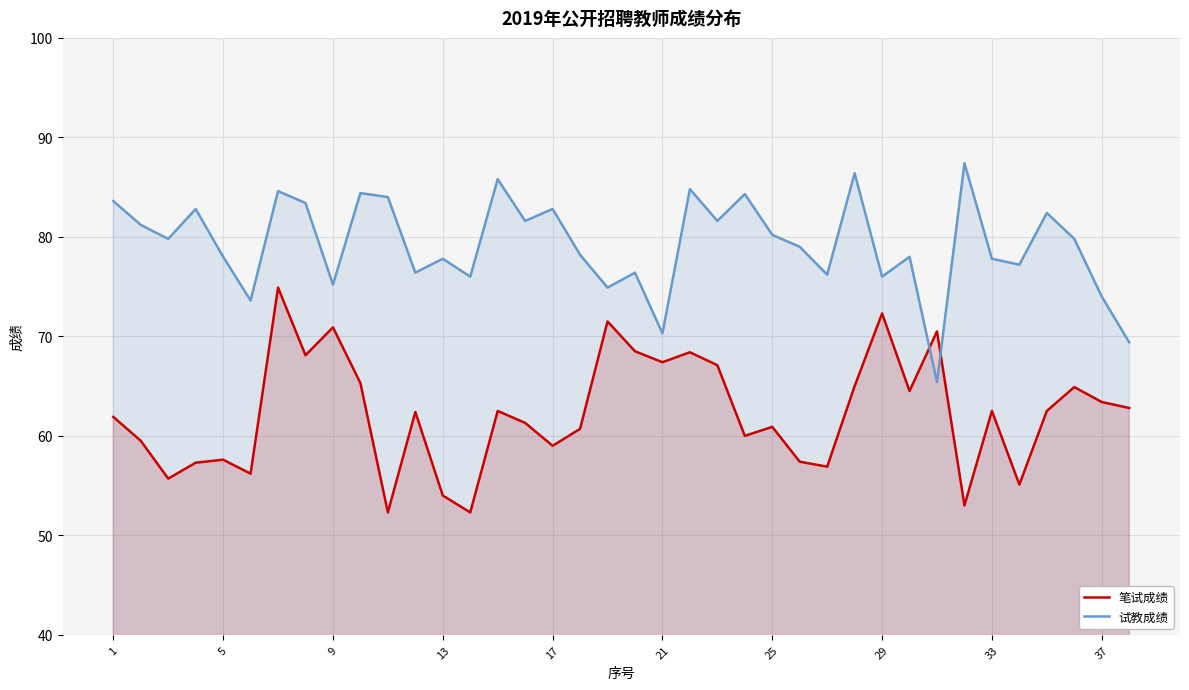

How many times do 笔试成绩 and 试教成绩 cross each other?

2